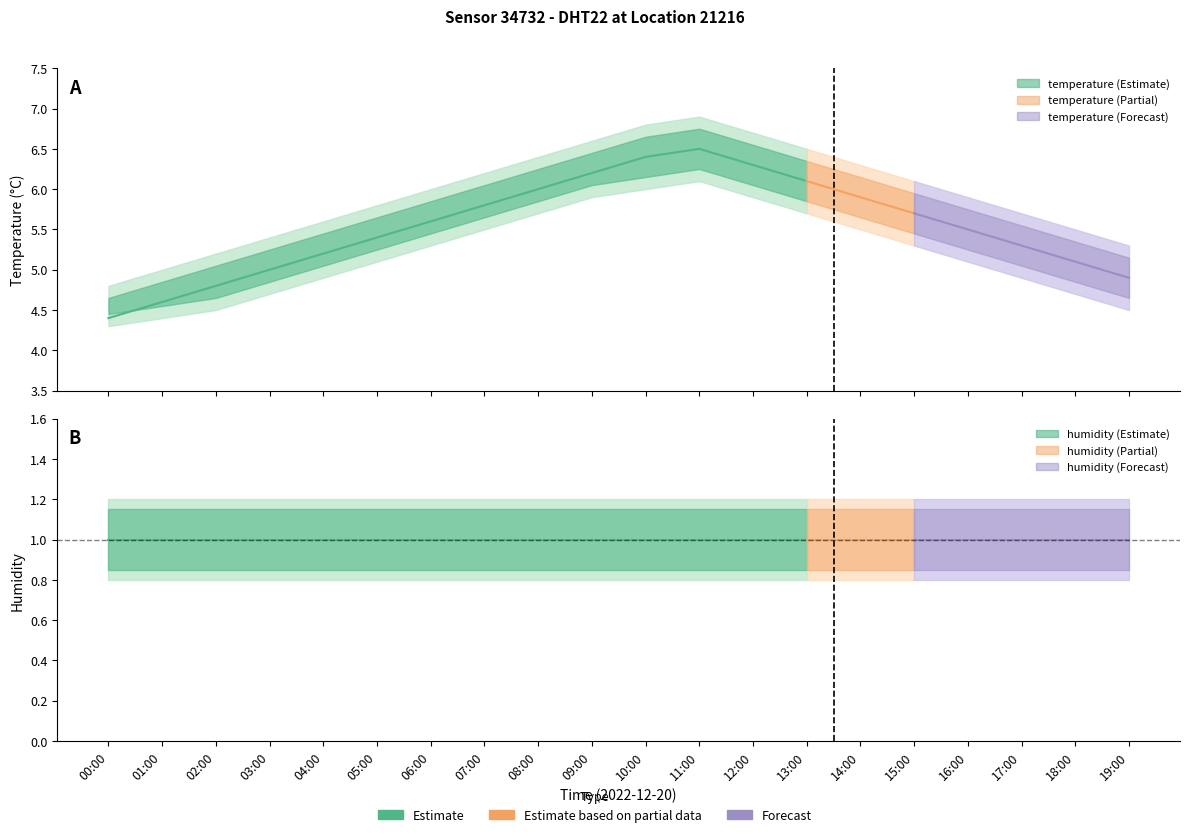

Reading right to left, transcribe all the data shown in this chart.

temperature: 4.9	5.1	5.3	5.5	5.7	5.9	6.1	6.3	6.5	6.4	6.2	6.0	5.8	5.6	5.4	5.2	5.0	4.8	4.6	4.4
temperature_upper: 5.3	5.5	5.7	5.9	6.1	6.3	6.5	6.7	6.9	6.8	6.6	6.4	6.2	6.0	5.8	5.6	5.4	5.2	5.0	4.8
temperature_lower: 4.5	4.7	4.9	5.1	5.3	5.5	5.7	5.9	6.1	6.0	5.9	5.7	5.5	5.3	5.1	4.9	4.7	4.5	4.4	4.3
humidity: 1.0	1.0	1.0	1.0	1.0	1.0	1.0	1.0	1.0	1.0	1.0	1.0	1.0	1.0	1.0	1.0	1.0	1.0	1.0	1.0
humidity_upper: 1.2	1.2	1.2	1.2	1.2	1.2	1.2	1.2	1.2	1.2	1.2	1.2	1.2	1.2	1.2	1.2	1.2	1.2	1.2	1.2
humidity_lower: 0.8	0.8	0.8	0.8	0.8	0.8	0.8	0.8	0.8	0.8	0.8	0.8	0.8	0.8	0.8	0.8	0.8	0.8	0.8	0.8